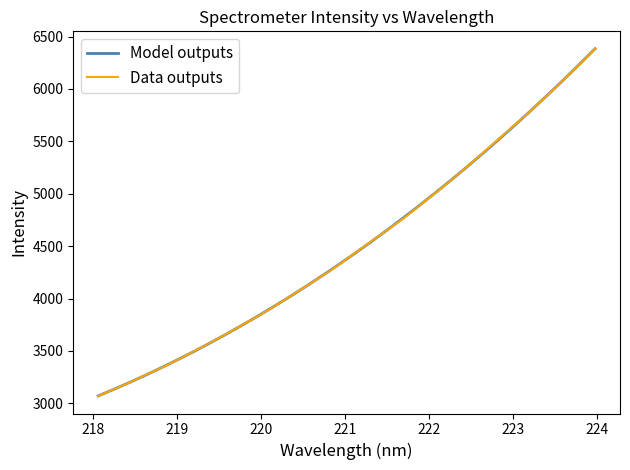

What is the lowest value of the Model outputs series?

3071.2